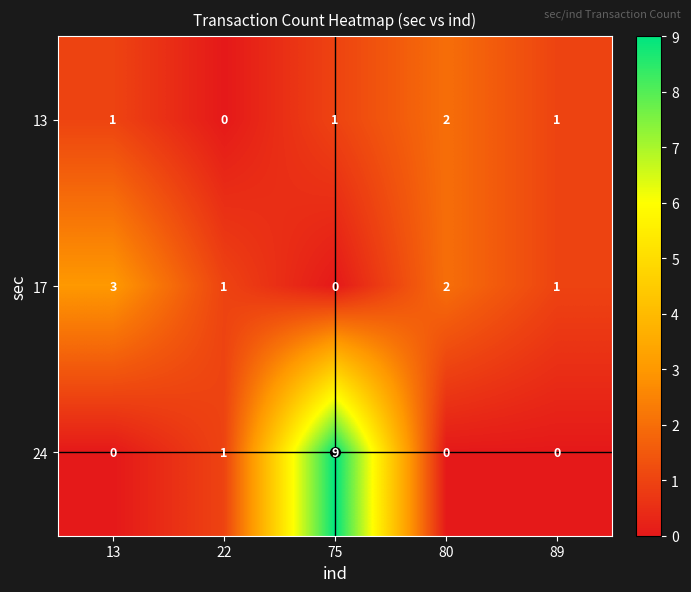

What is the sum of all 13 values?

5